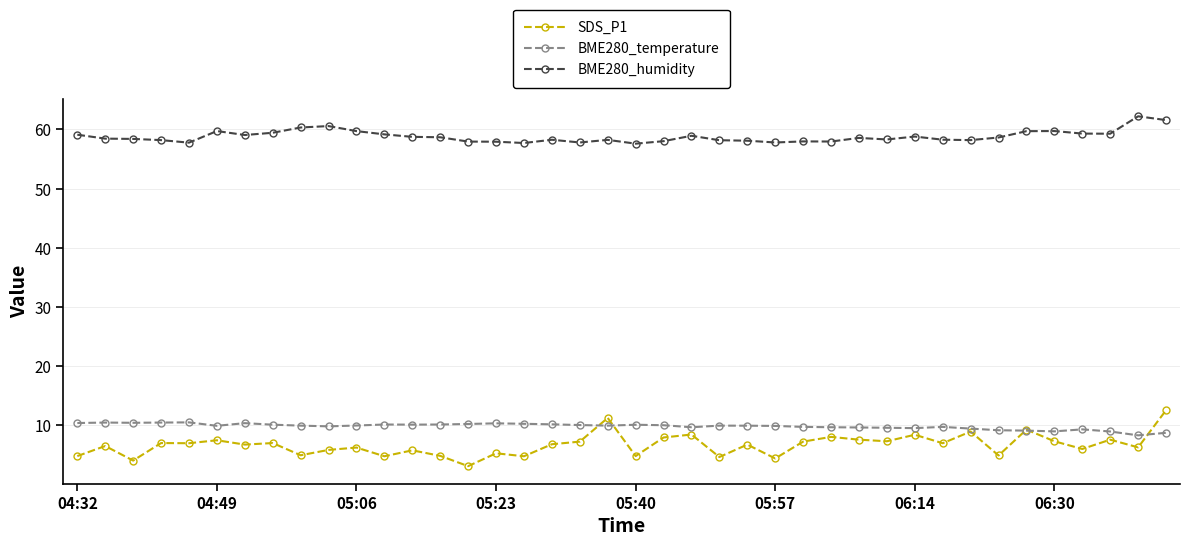

True or false: BME280_humidity and SDS_P1 intersect in this chart.

False